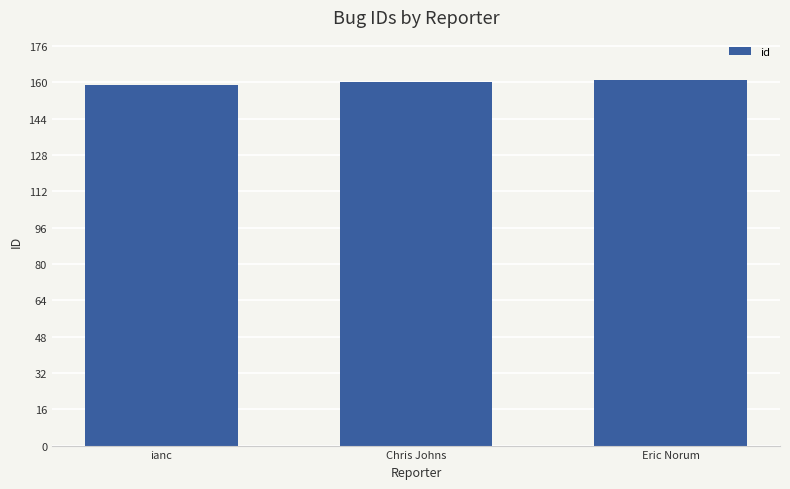

The chart shows a value of 161 at Eric Norum. True or false?

True